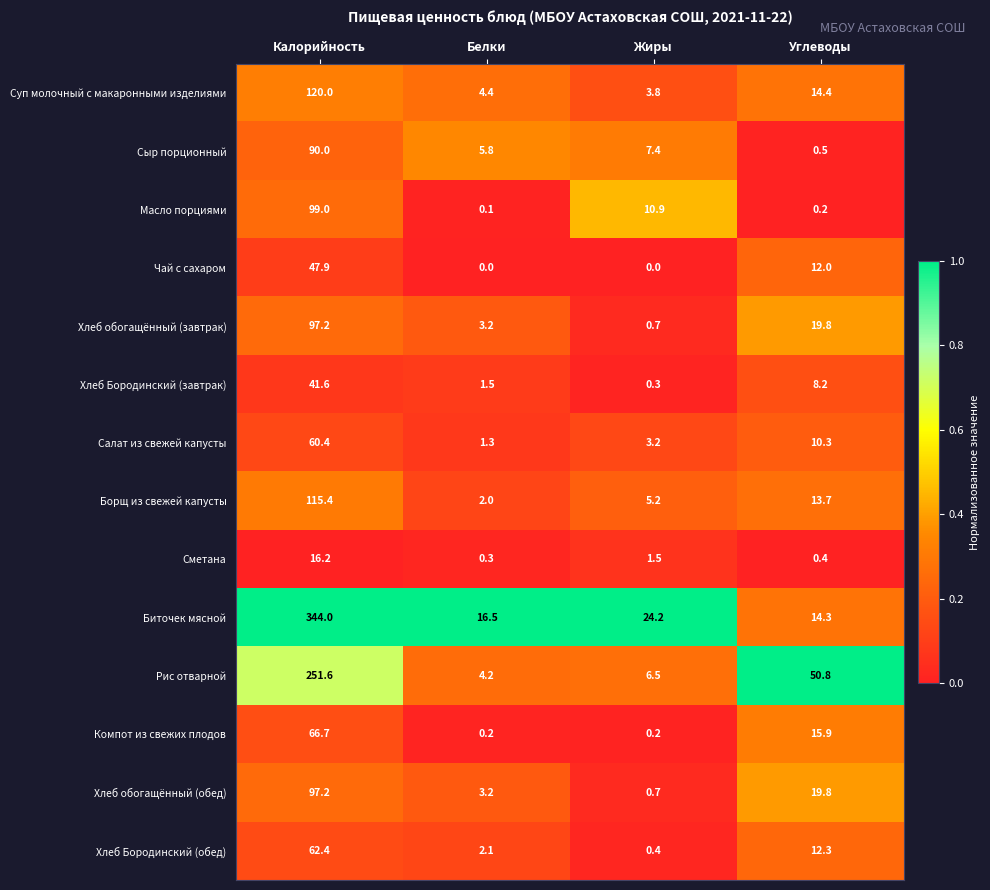

At which label is Борщ из свежей капусты closest to 58?

Углеводы